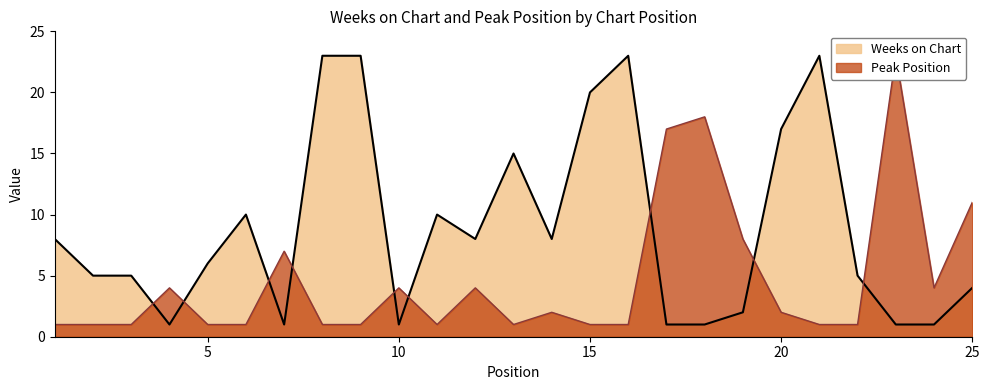

How many interior local peaks does the Peak Position series have?

7